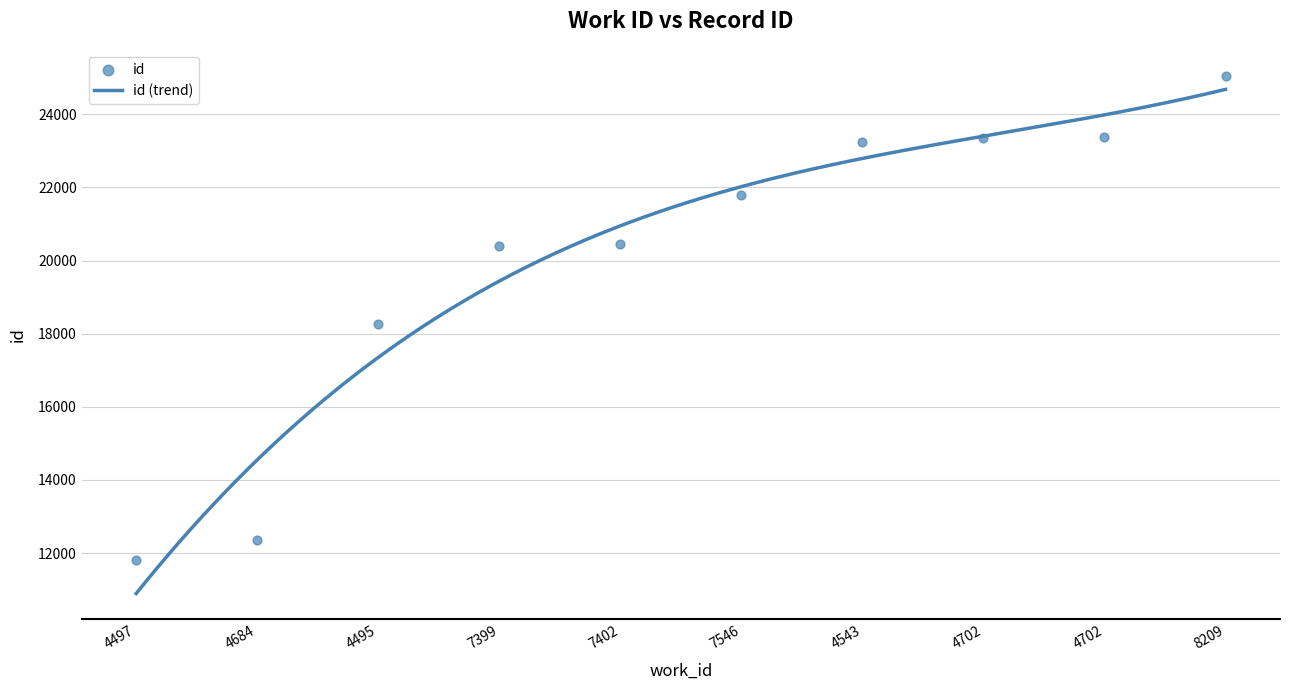

What is the change in value from 7399 to 4702?

+2972